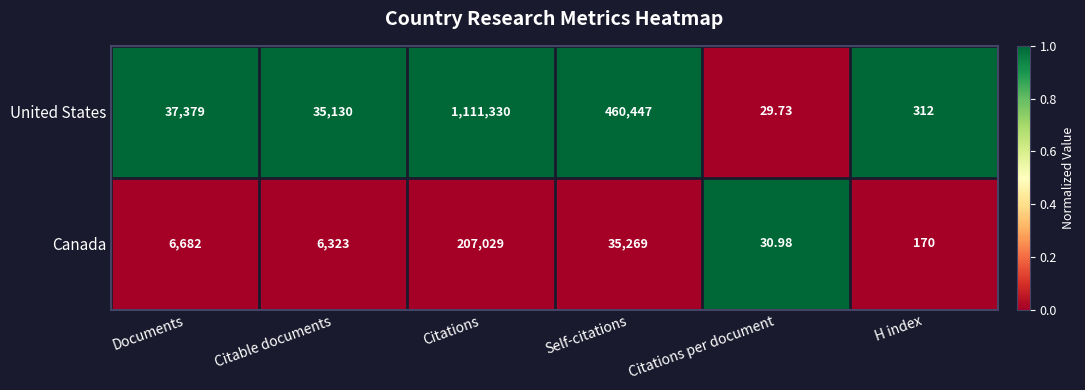

Which series changed the most between Documents and Citations?

United States